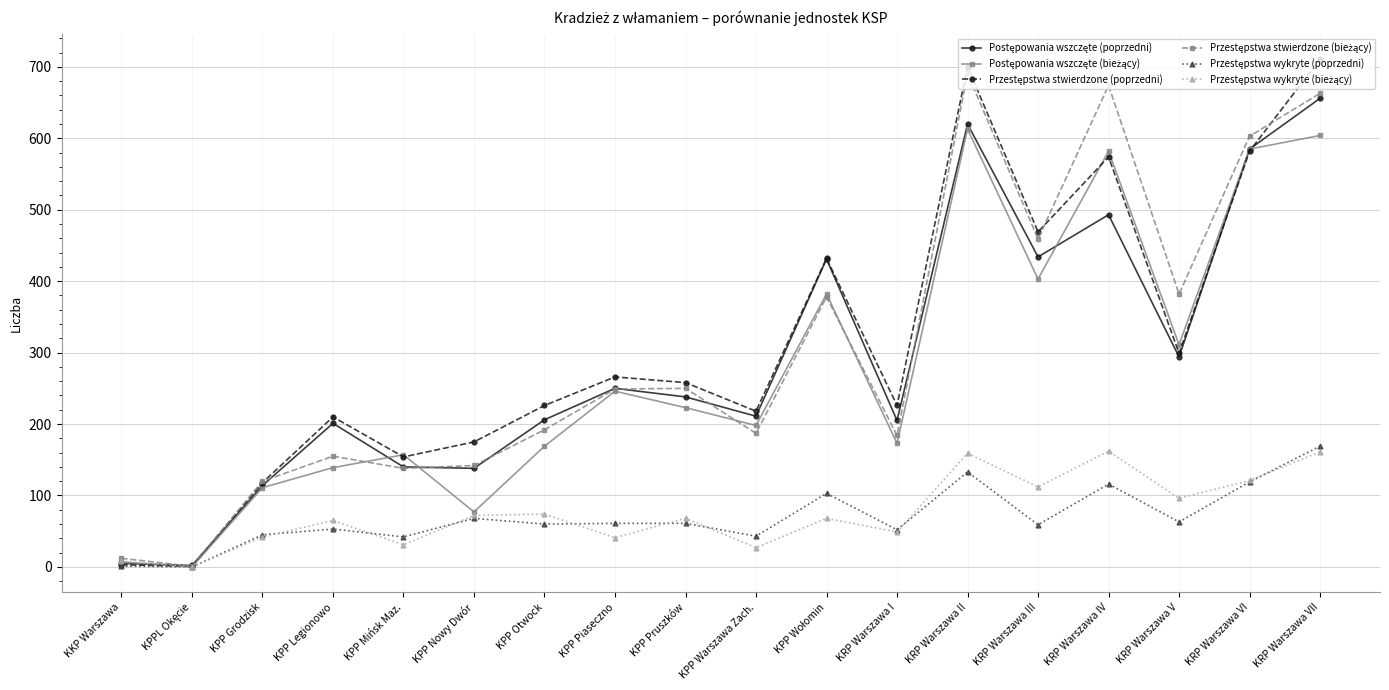

What is the total value across all series at KRP Warszawa VI?

2595